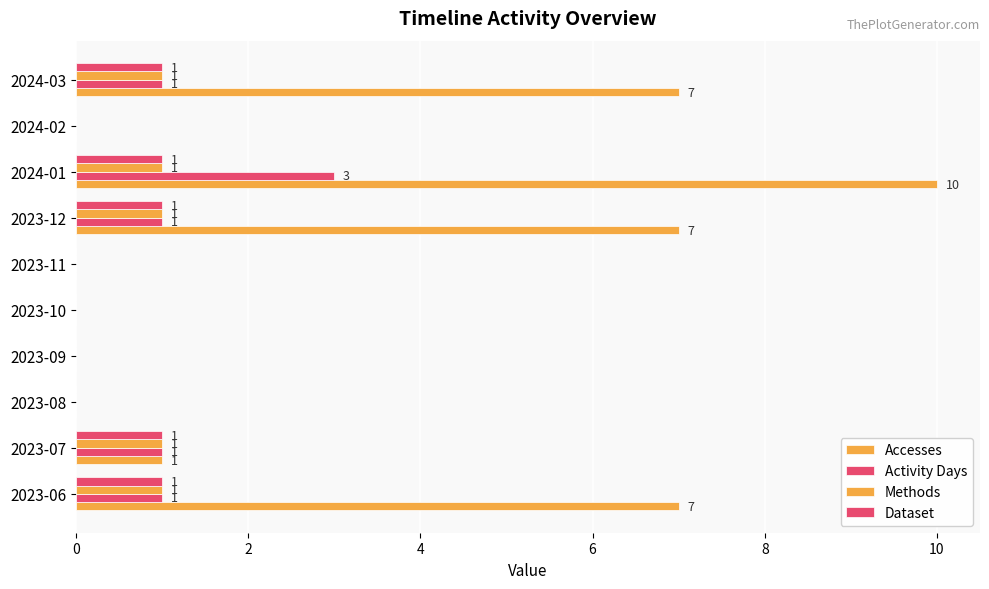

Count the number of data series in this chart.

4